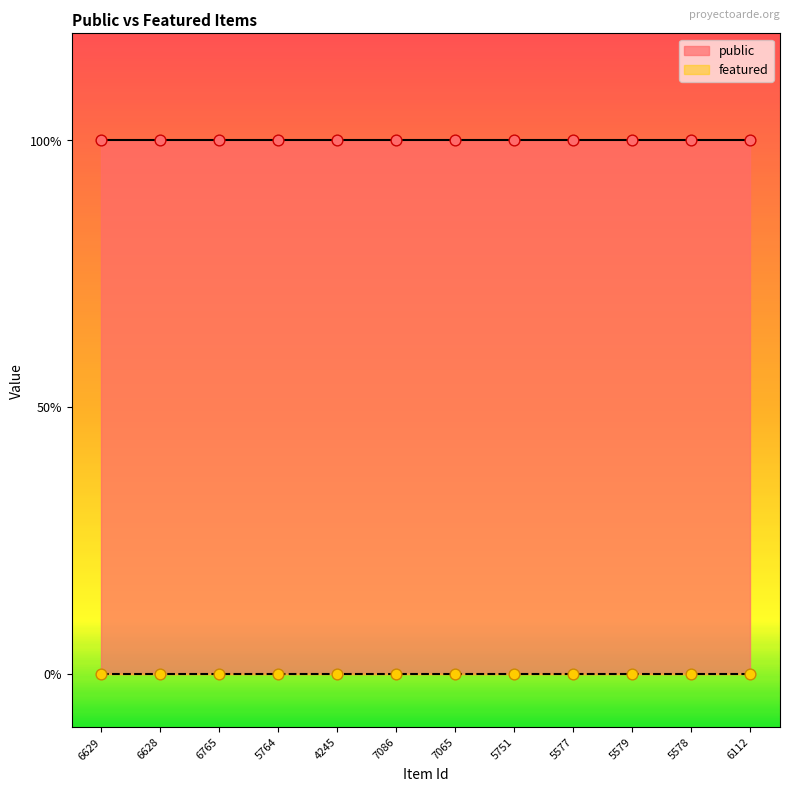

What is the total value across all series at 5579?

1